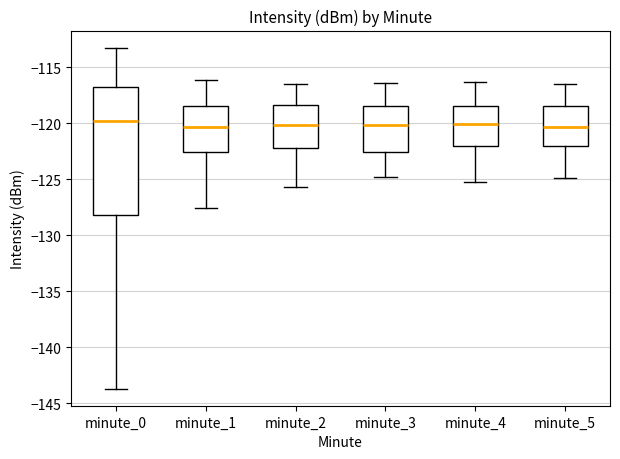

Reading left to right, transcribe this box plot: for each box, give where its median line is, the range the box spans, and where its two whiskers end, as read against the y-axis. The values are not printed on the chart, so give them approximately, as read against the axis.

minute_0: median -120.0, box -128.0 to -116.5, whiskers -143.5 to -113.0
minute_1: median -120.5, box -122.5 to -118.5, whiskers -127.5 to -116.0
minute_2: median -120.0, box -122.0 to -118.5, whiskers -125.5 to -116.5
minute_3: median -120.0, box -122.5 to -118.5, whiskers -125.0 to -116.5
minute_4: median -120.0, box -122.0 to -118.5, whiskers -125.0 to -116.5
minute_5: median -120.5, box -122.0 to -118.5, whiskers -125.0 to -116.5